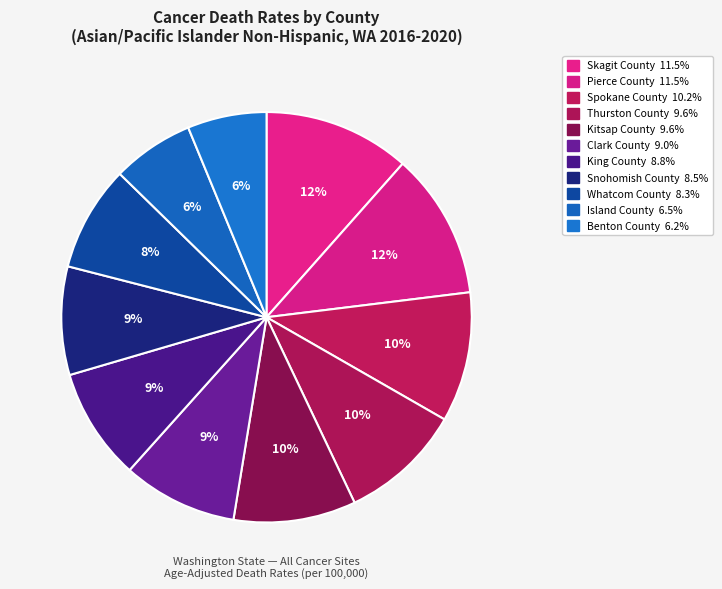

How many slices are in this pie chart?

11